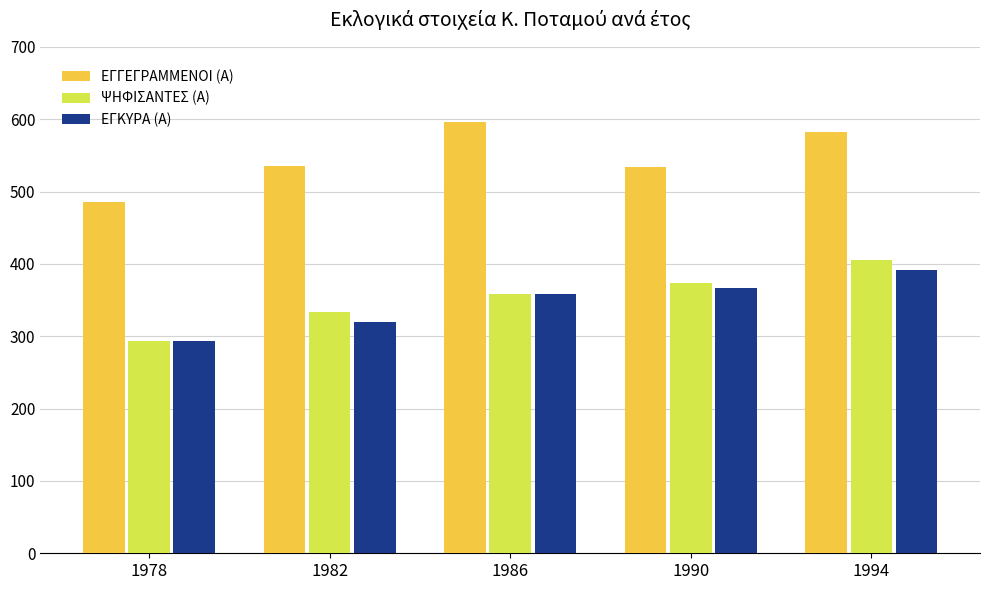

Read the ΨΗΦΙΣΑΝΤΕΣ (Α) value at 1982.

334